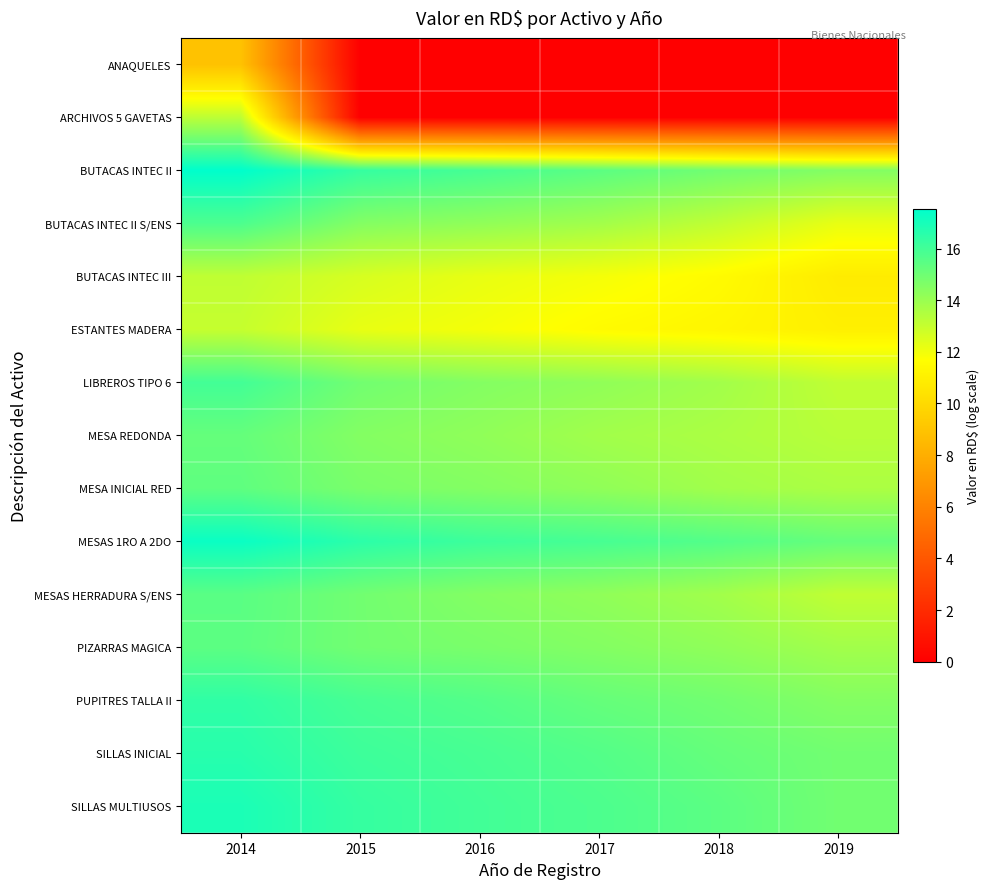

At which category is the sum across all series the highest?

2014